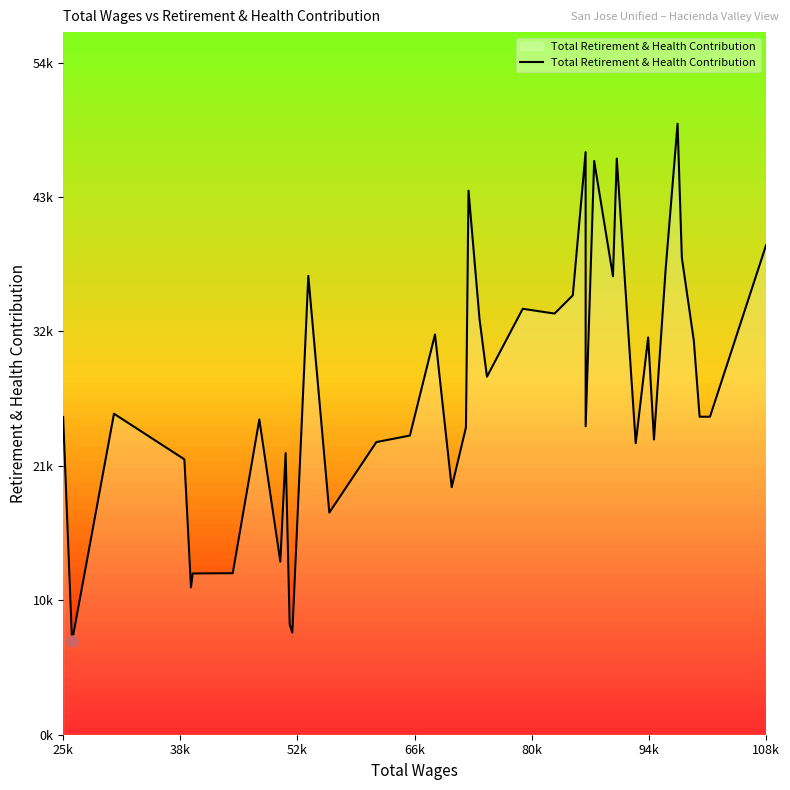

What is the greatest value displayed?

49381